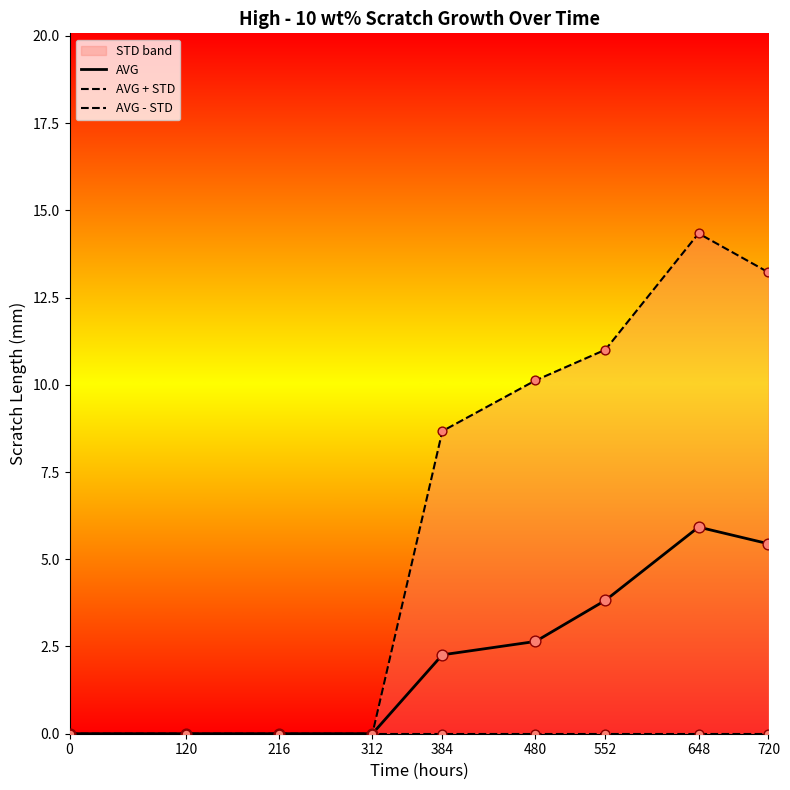

The value of AVG at 216 is 0.0. True or false?

True